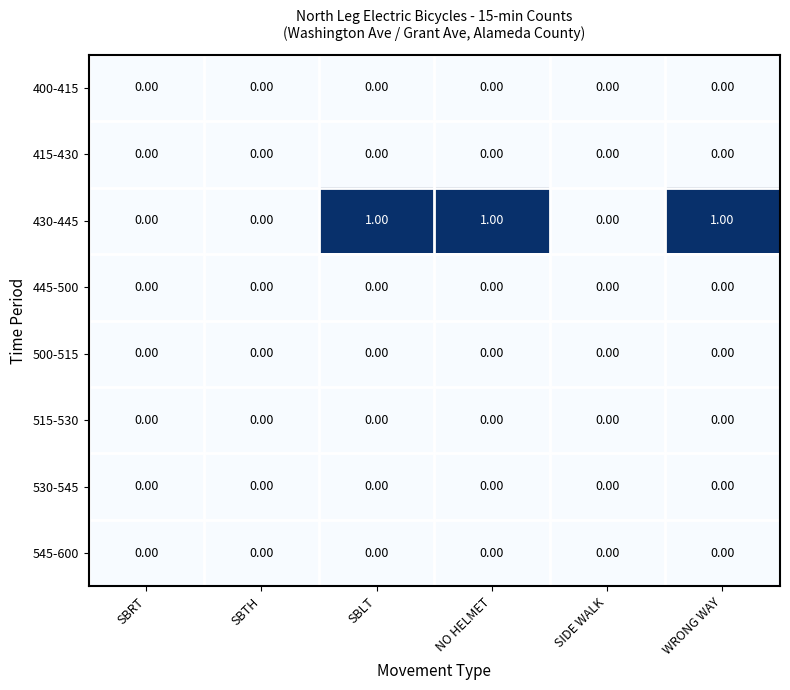

Which series has the widest spread of values?

430-445